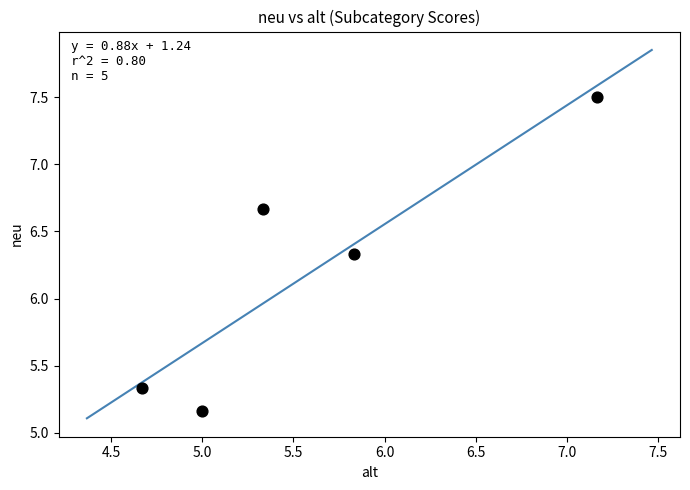

What is the average Y value?

6.2